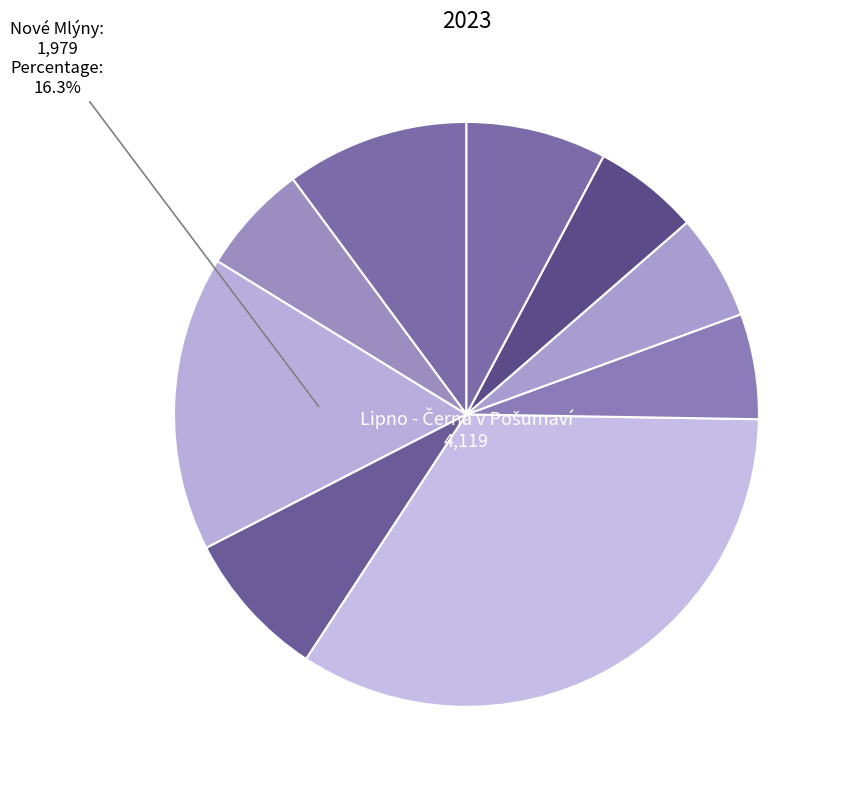

How many segments does this pie chart have?

9